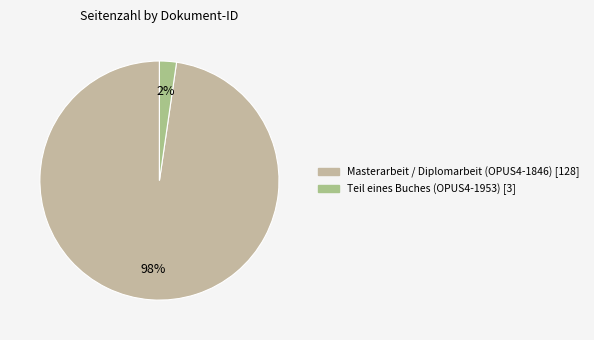

To the nearest percent, what percentage of the pie is Masterarbeit / Diplomarbeit (OPUS4-1846)?

98%